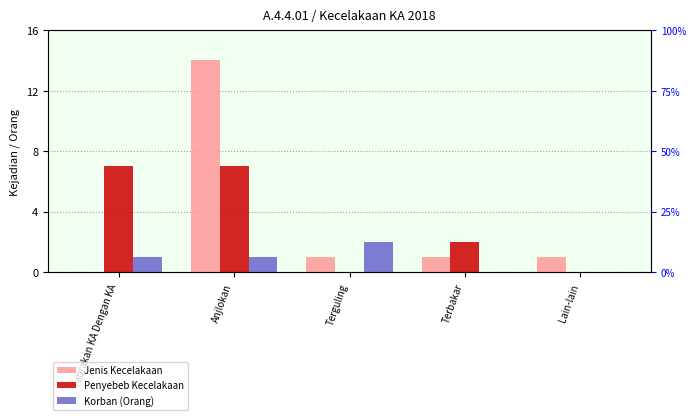

Is it true that Penyebeb Kecelakaan equals 7 at Tabrakan KA Dengan KA?

True